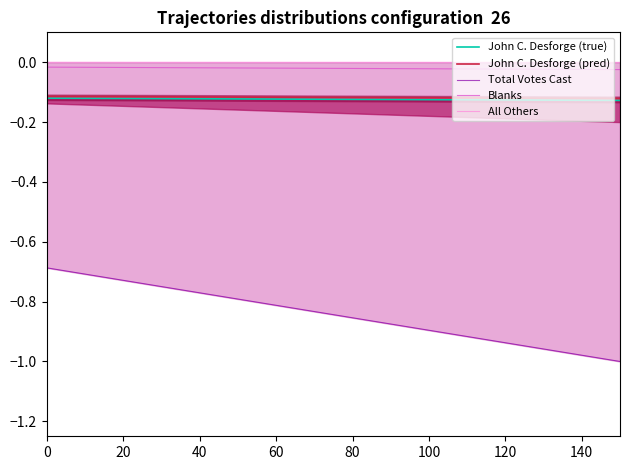

Which series has the largest range (max minus min)?

Total Votes Cast